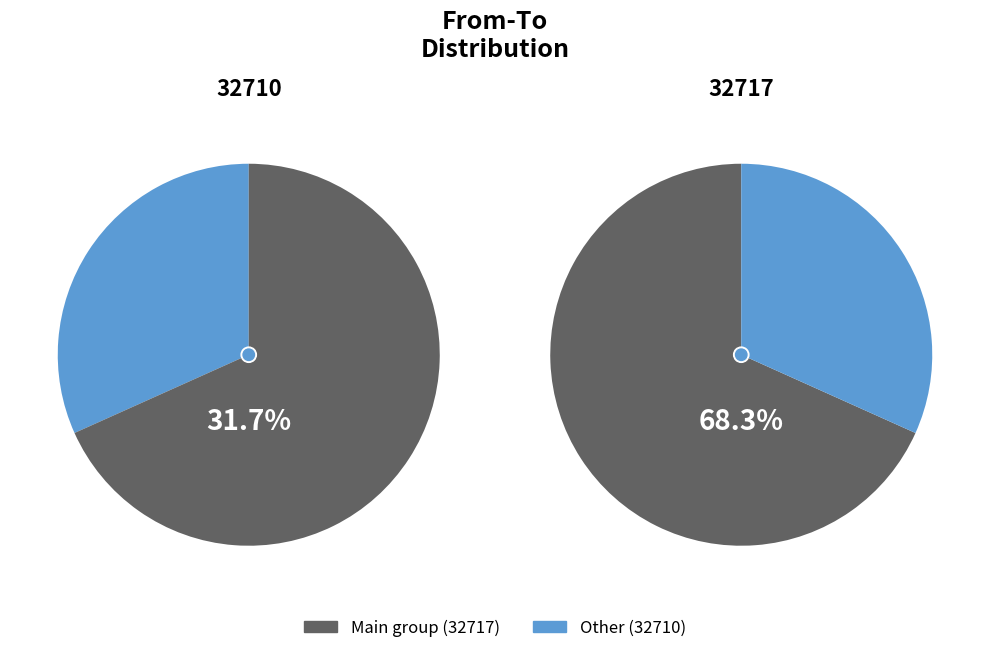

True or false: 32710 accounts for 32% of the total.

True